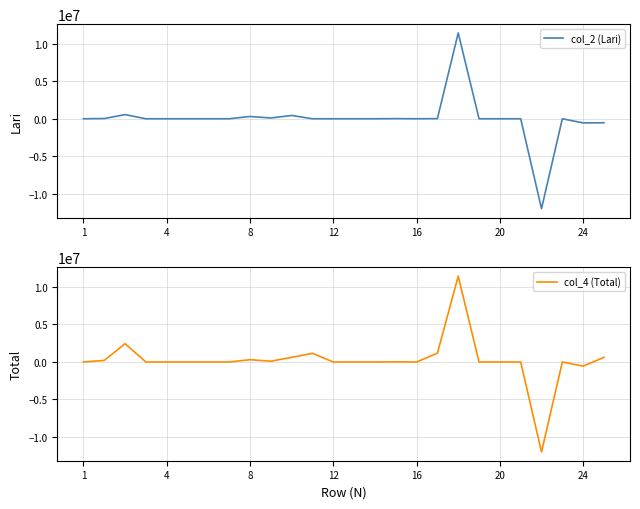

Which category has the highest value across all series?

18